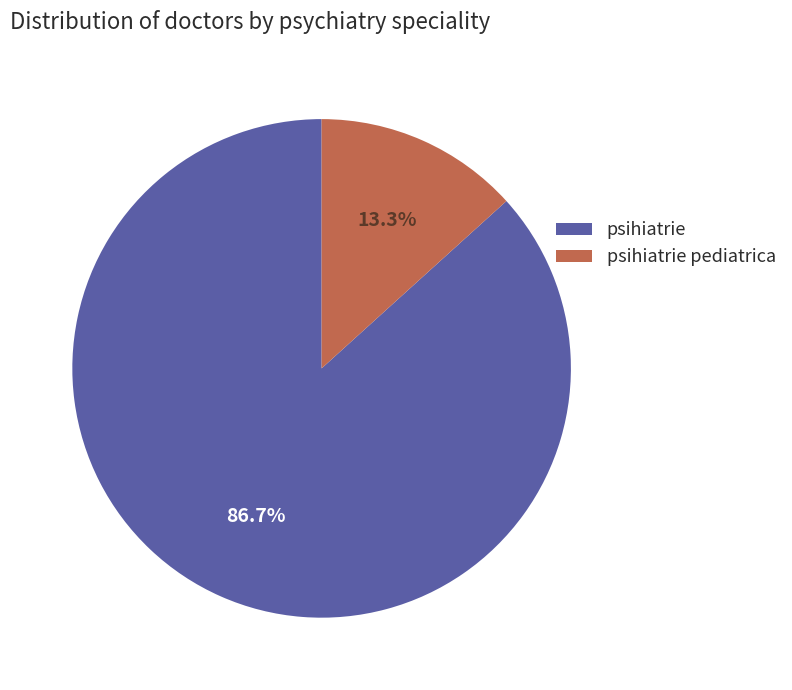

True or false: psihiatrie accounts for 87% of the total.

True